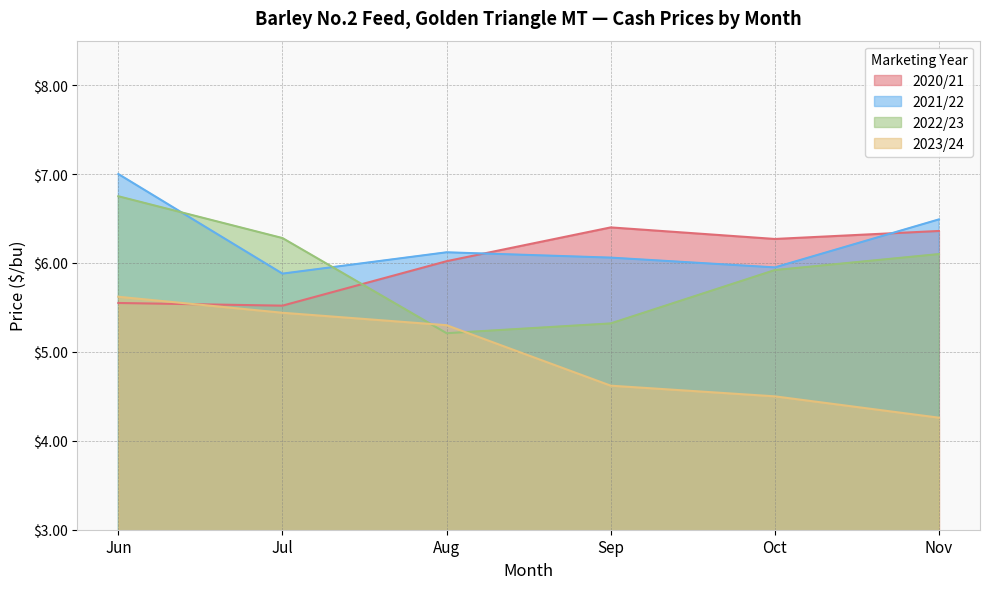

What is the total value across all series at Jun?

24.9